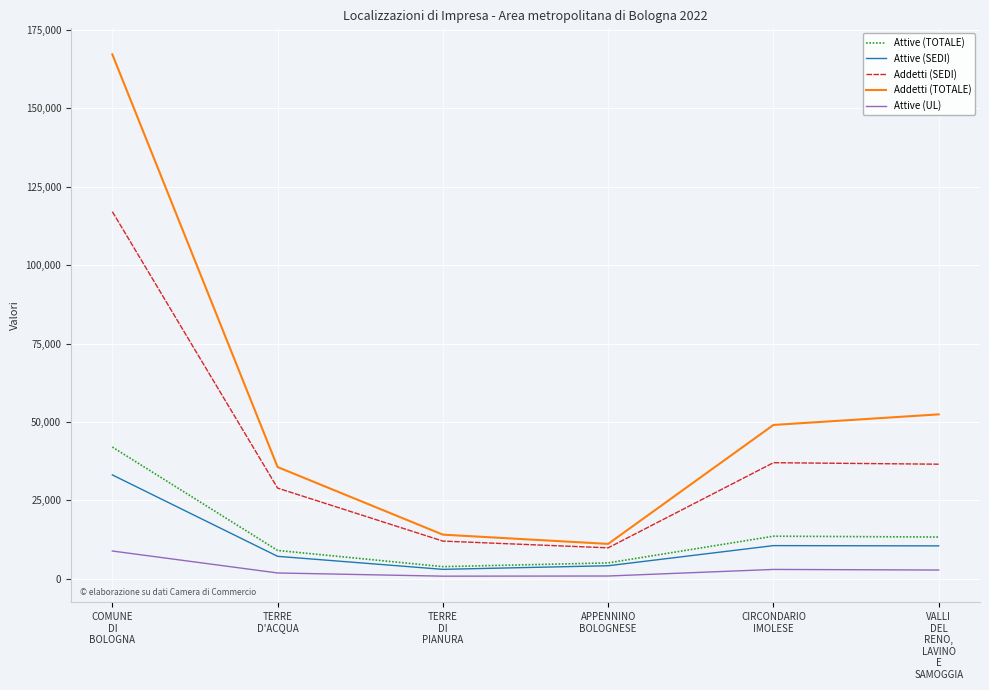

What is the minimum value for Attive (TOTALE)?

3894